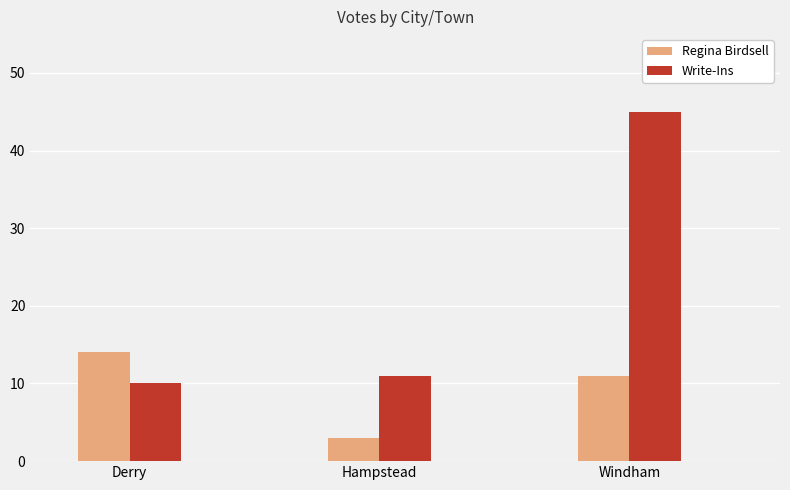

Between Hampstead and Windham, which series saw the biggest shift?

Write-Ins